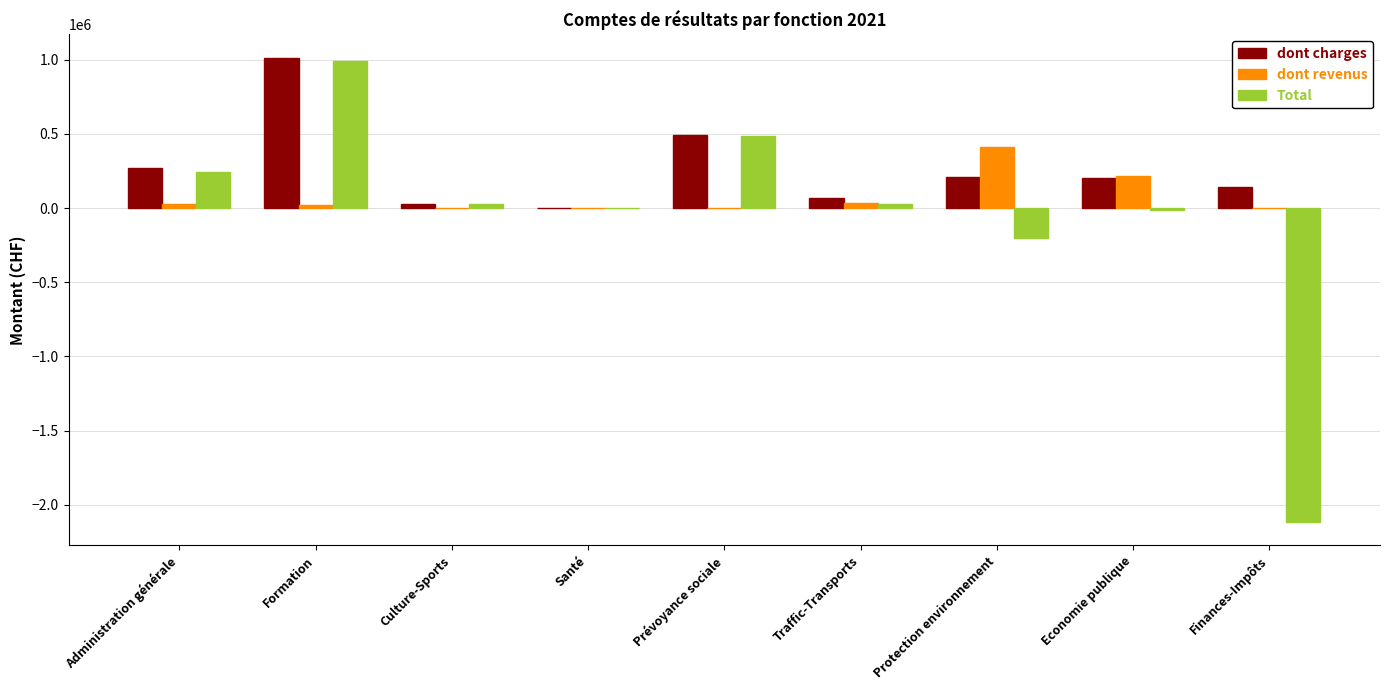

Which category has the highest value across all series?

Formation